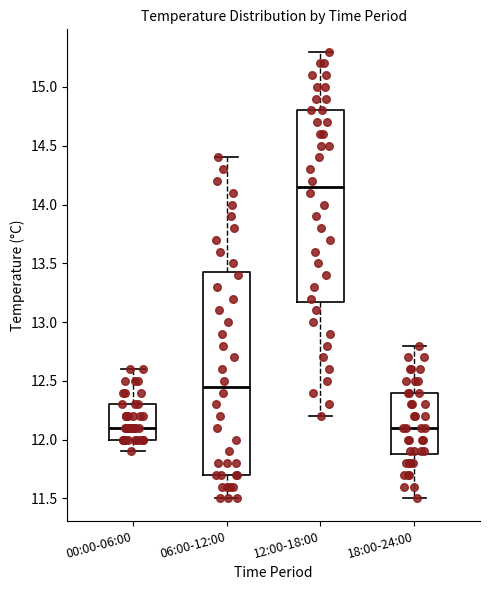

Reading left to right, read every box against the y-axis: the position of its median line, the range the box covers, and the ends of its whiskers. The values are not printed on the chart, so give them approximately, as read against the axis.

00:00-06:00: median 12.10, box 12.00 to 12.30, whiskers 11.90 to 12.60
06:00-12:00: median 12.45, box 11.70 to 13.45, whiskers 11.50 to 14.40
12:00-18:00: median 14.15, box 13.20 to 14.80, whiskers 12.20 to 15.30
18:00-24:00: median 12.10, box 11.90 to 12.40, whiskers 11.50 to 12.80